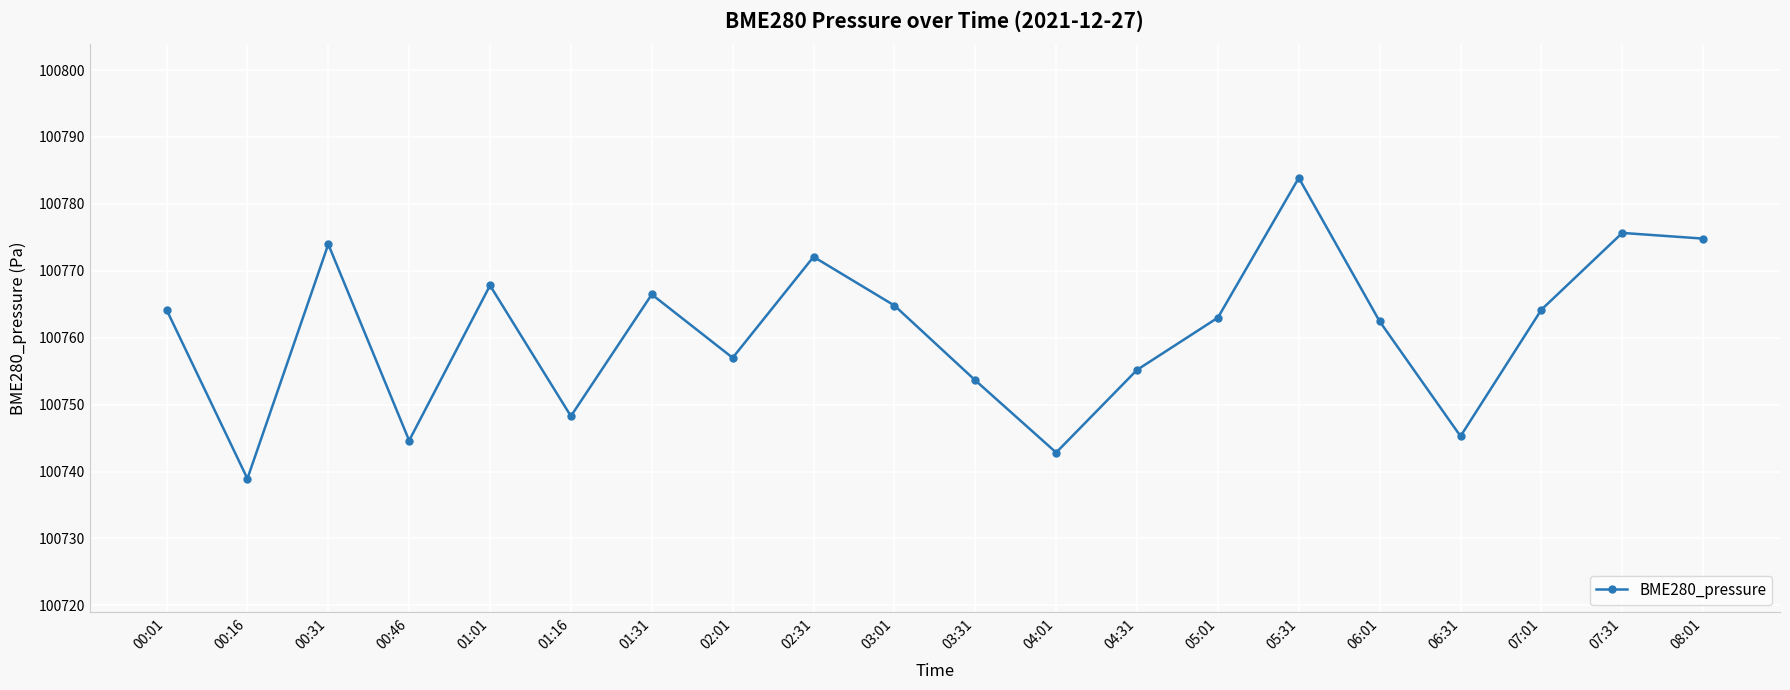

The chart shows a value of 100766.5 at 01:31. True or false?

True